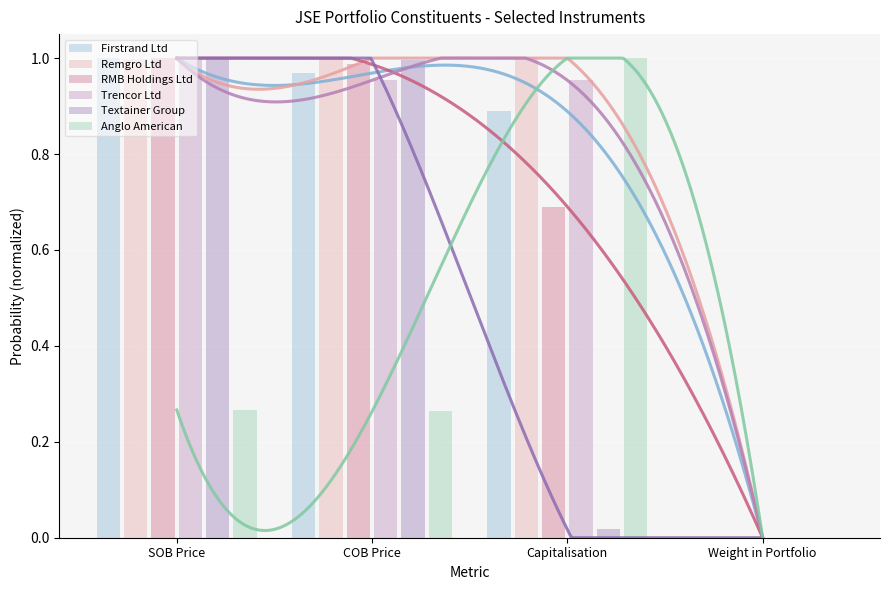

Which series has the largest total across all categories?

Remgro Ltd